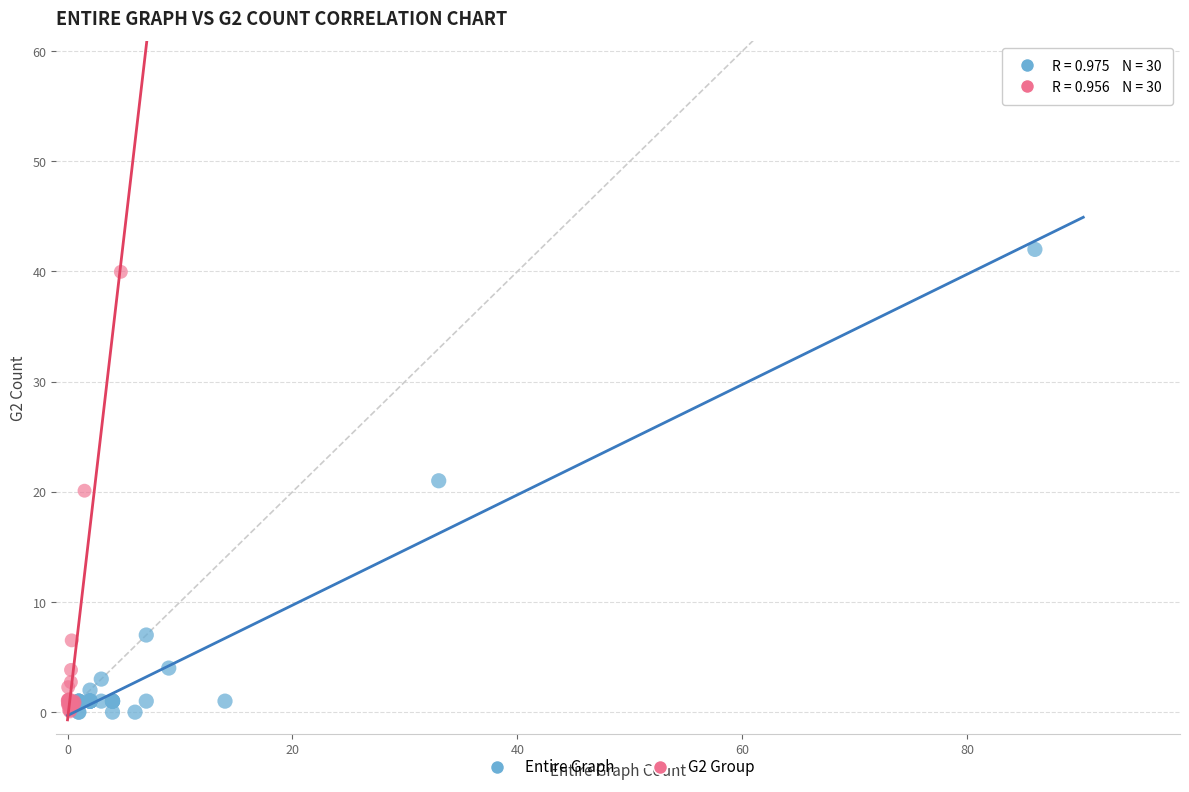

Which series has the widest spread of Y values?

Entire Graph